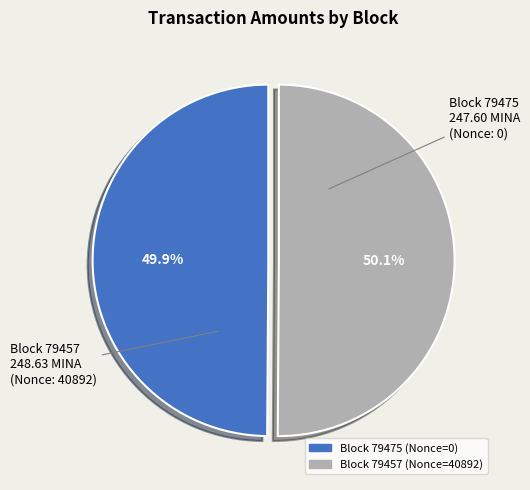

Is there any slice that represents more than half of the pie?

Yes